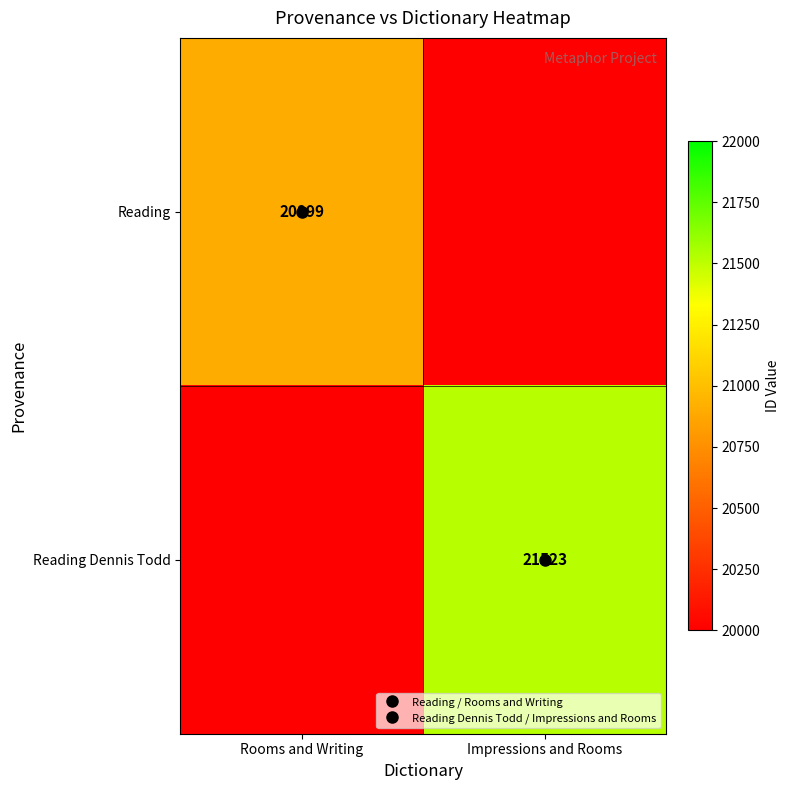

How many values in the Reading Dennis Todd series are below 21523?

1